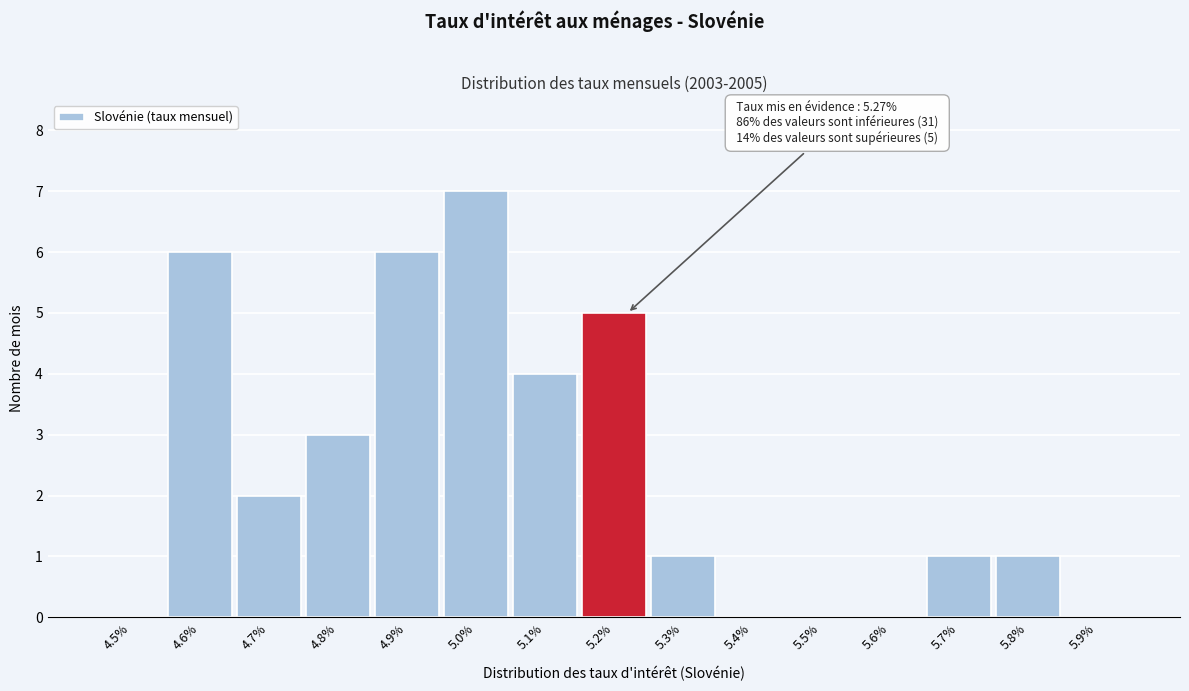

Reading right to left, list all the values displayed in this chart.

5.9%=0	5.8%=1	5.7%=1	5.6%=0	5.5%=0	5.4%=0	5.3%=1	5.2%=5	5.1%=4	5.0%=7	4.9%=6	4.8%=3	4.7%=2	4.6%=6	4.5%=0